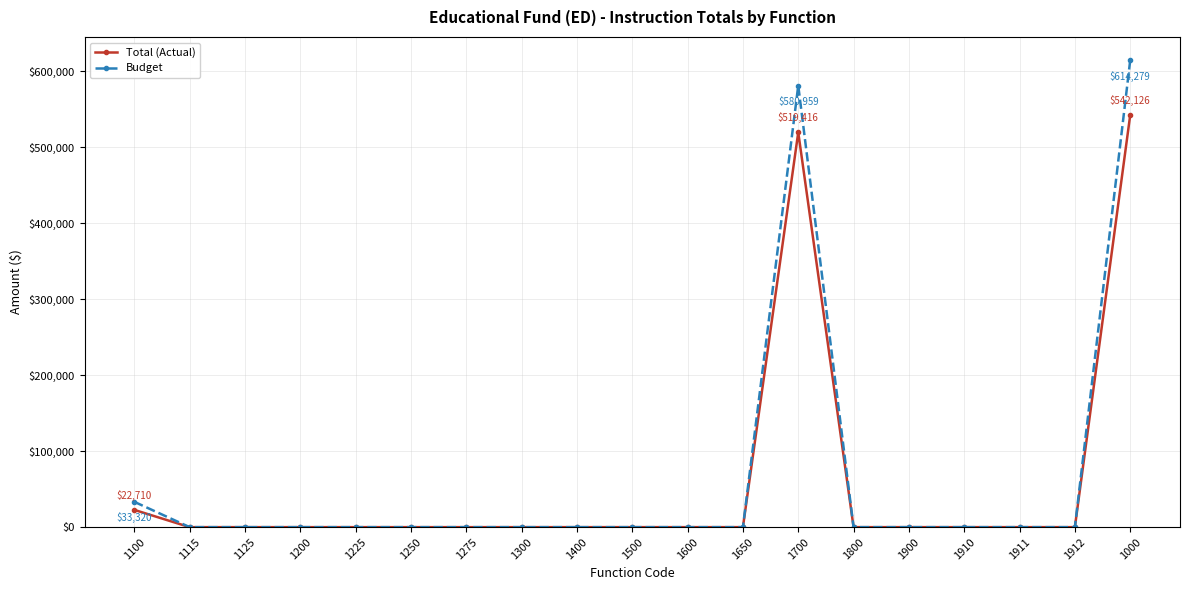

How many series are shown in this chart?

2